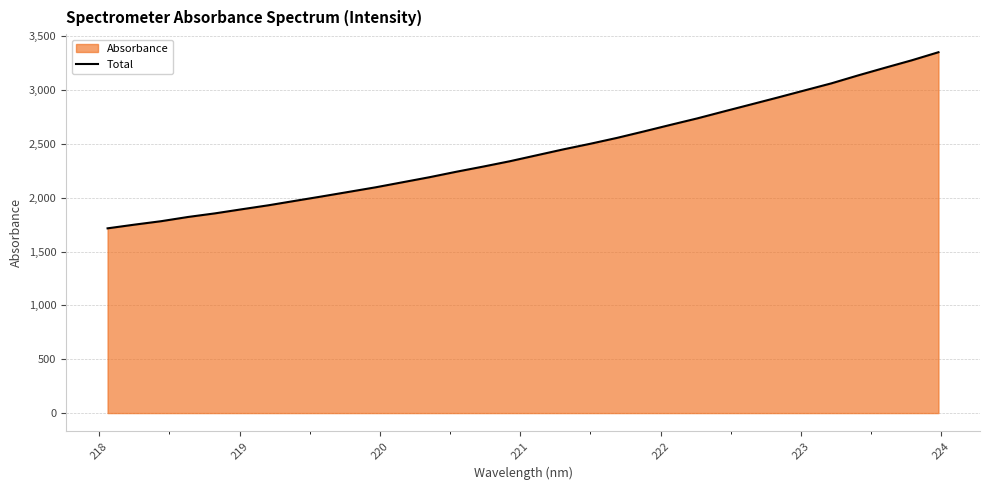

Does the chart have visible grid lines?

Yes